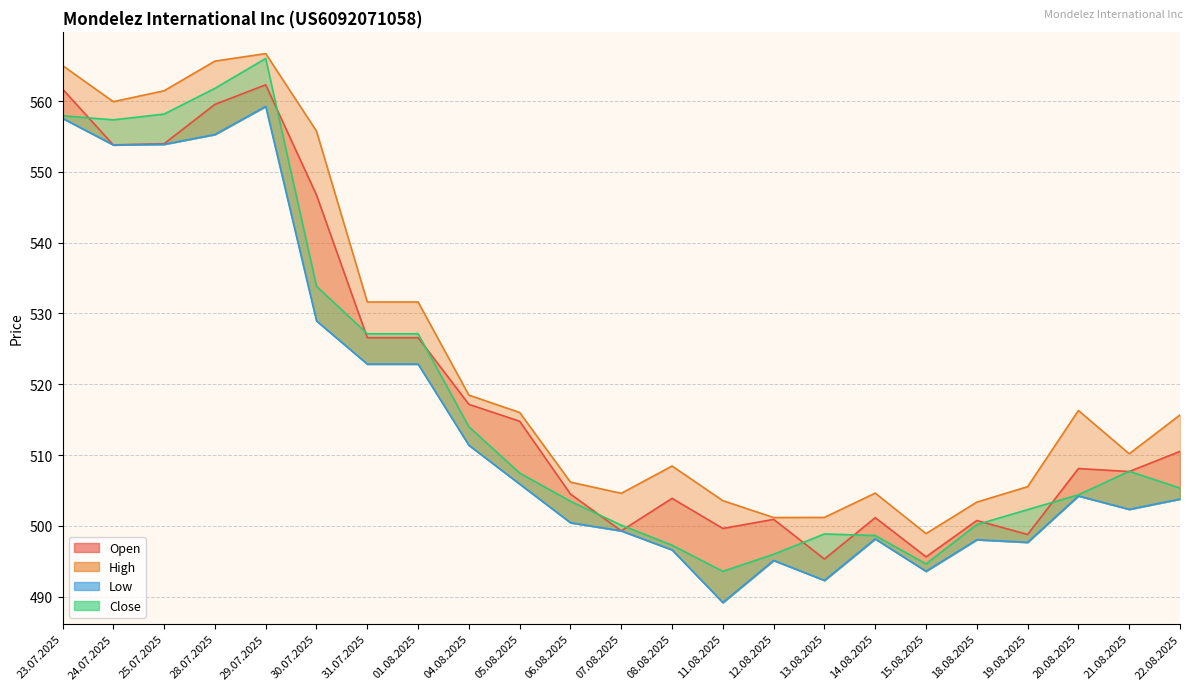

How many lines are shown in the chart?

4